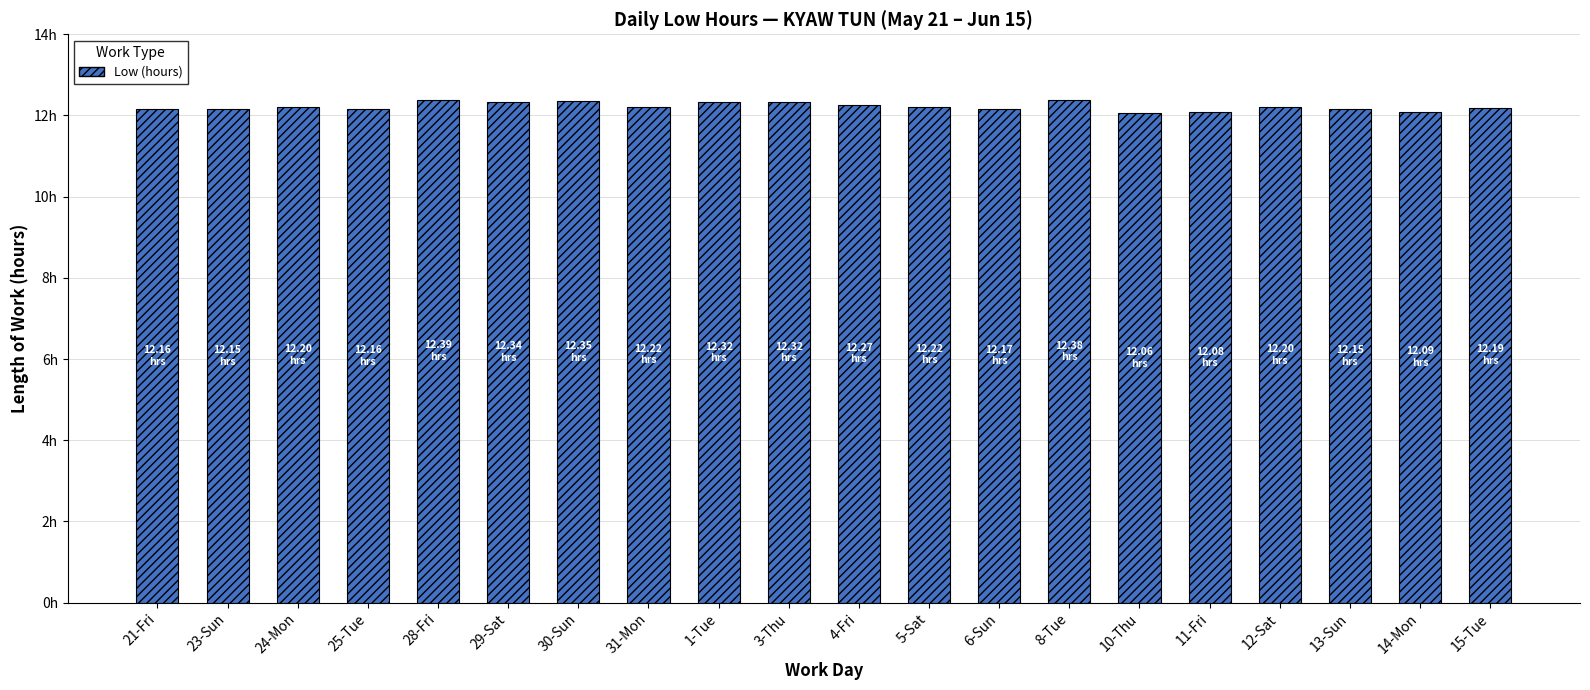

Does the chart contain any negative values?

No